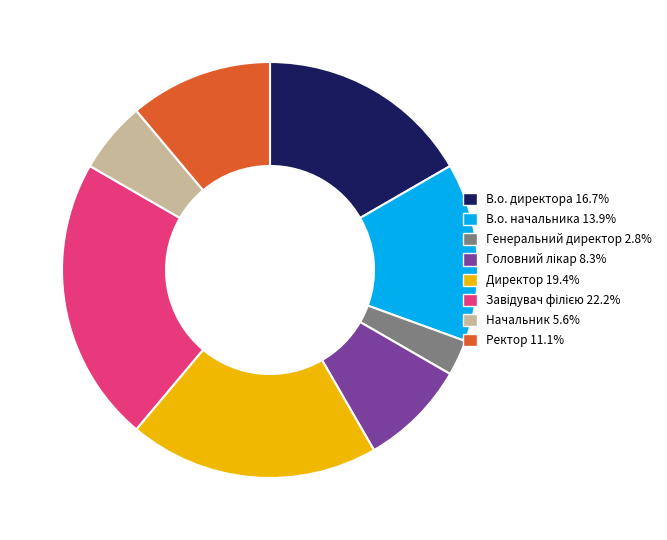

Which slice is the smallest?

Генеральний директор